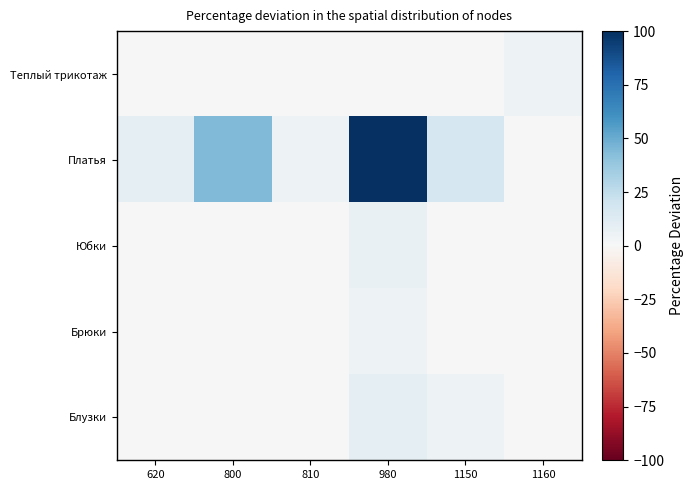

List the series in order of their peak value, highest first.

Платья, Блузки, Юбки, Теплый трикотаж, Брюки